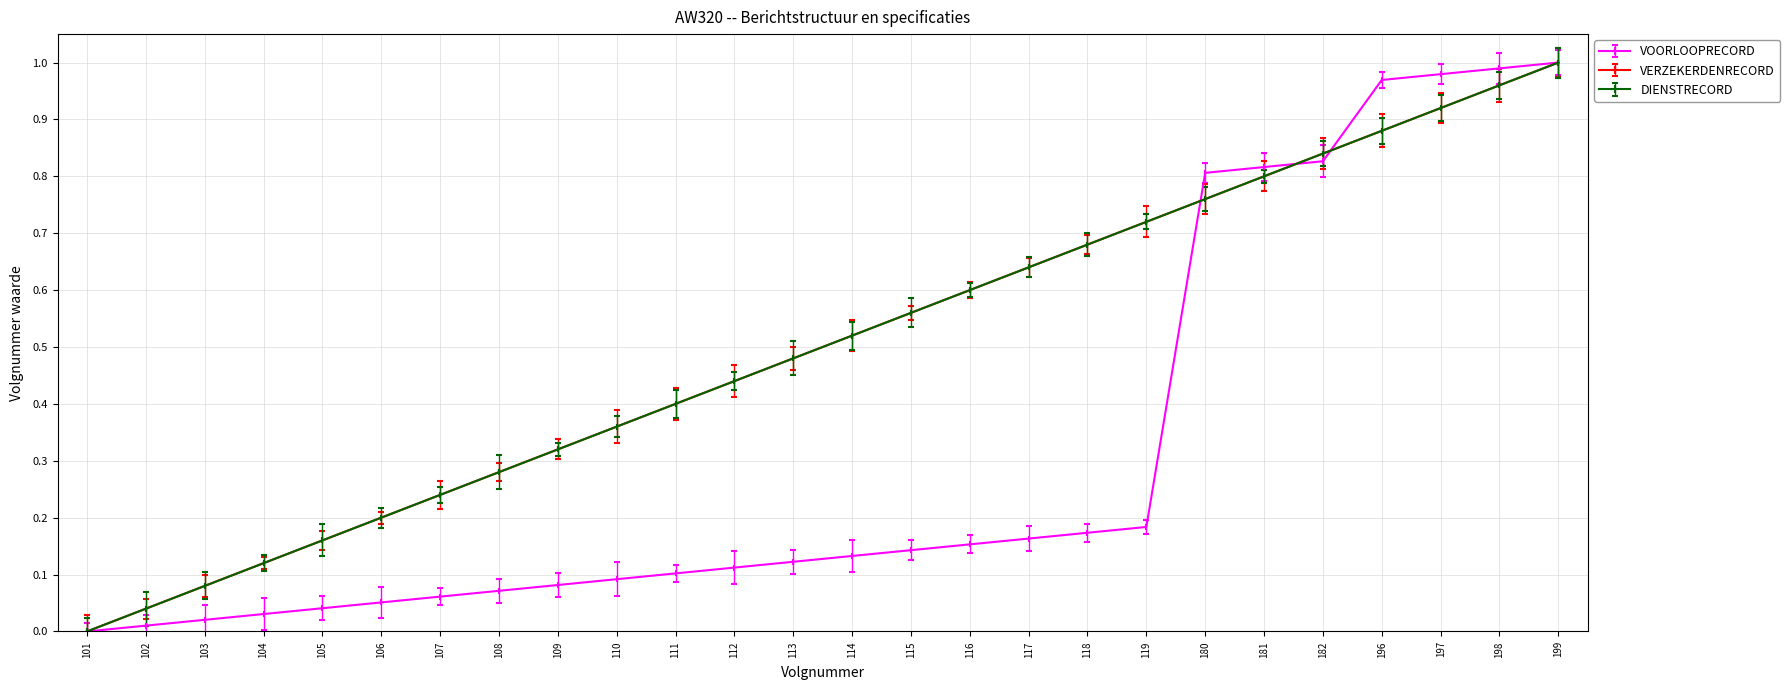

At how many categories does at least one series exceed 0?

25